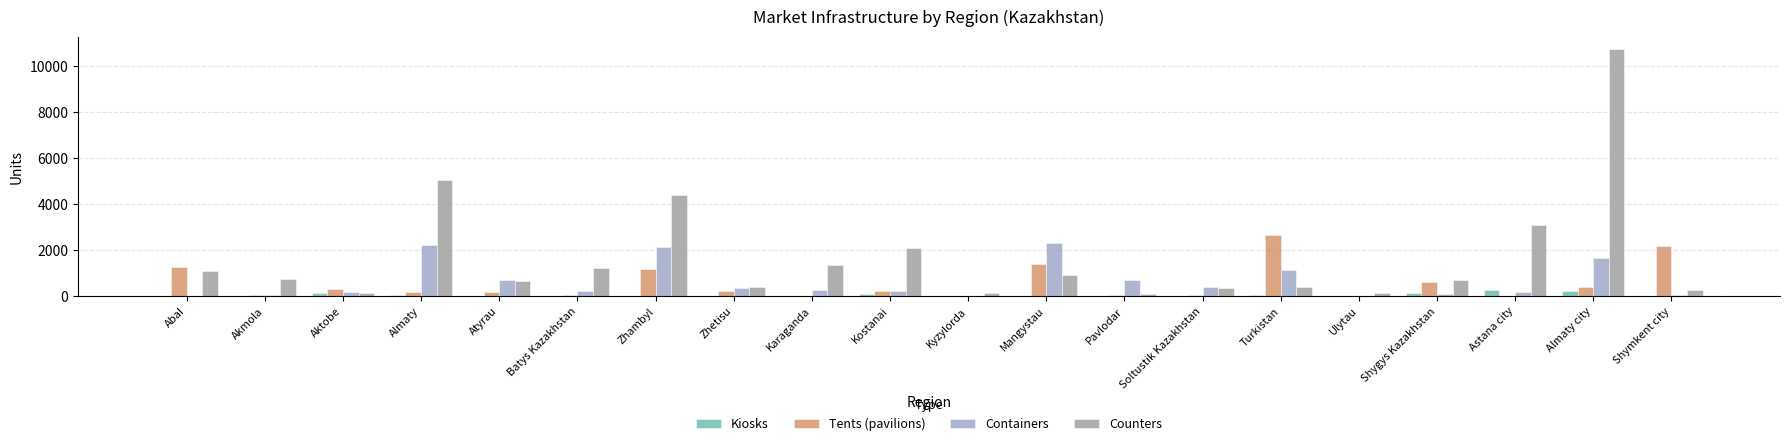

What is the sum of all Counters values?

34177